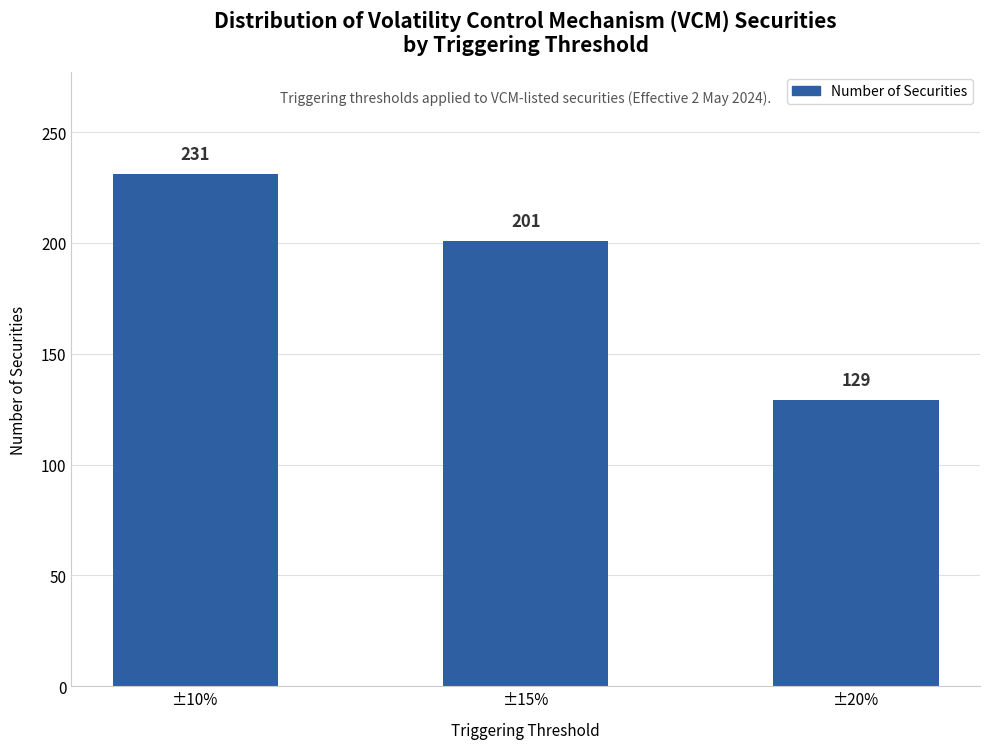

What is the value of the 1st bar from the left?

231